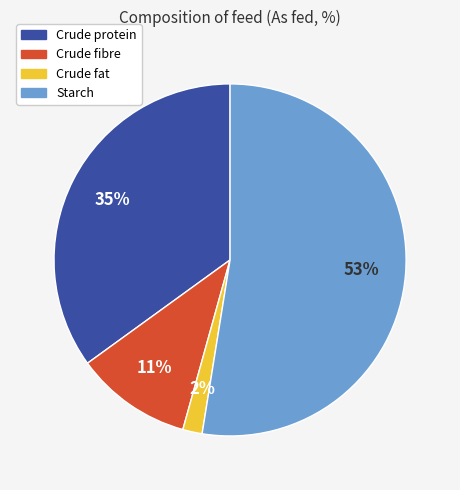

Is Starch the majority of the pie?

Yes